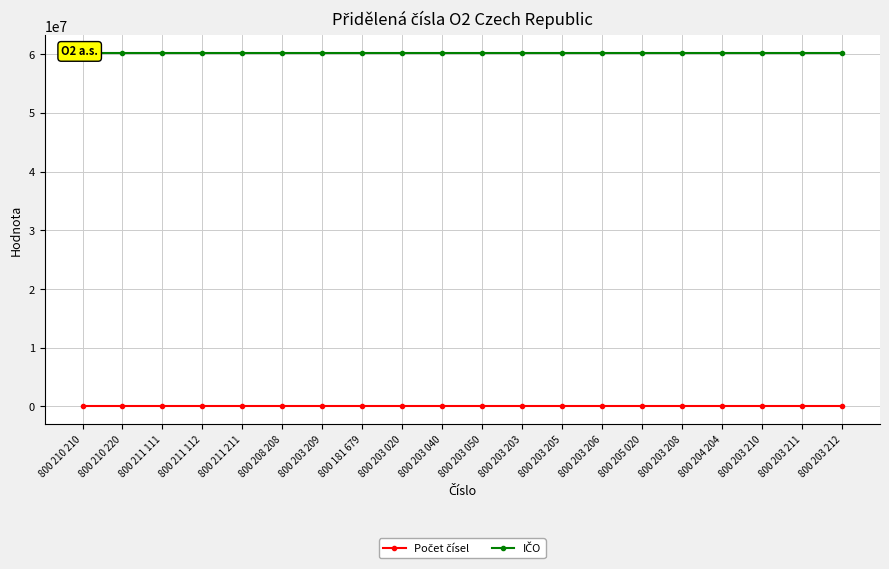

Which has a higher value, 800 208 208 or 800 211 112?

800 208 208